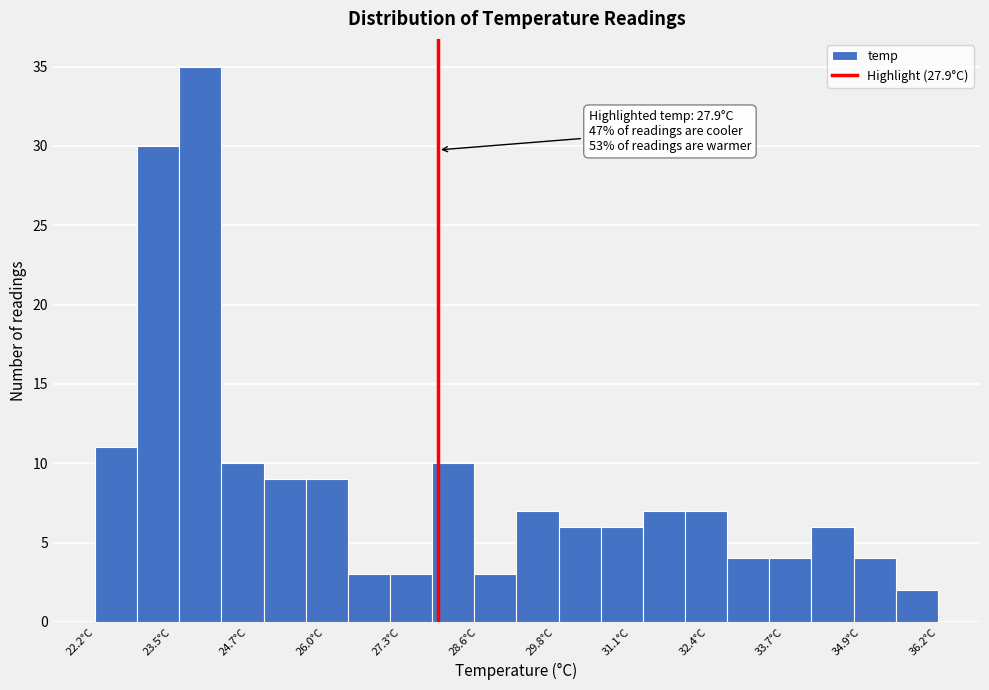

Read against the x-axis, roughly where is the centre of the tallest bar?

24.0